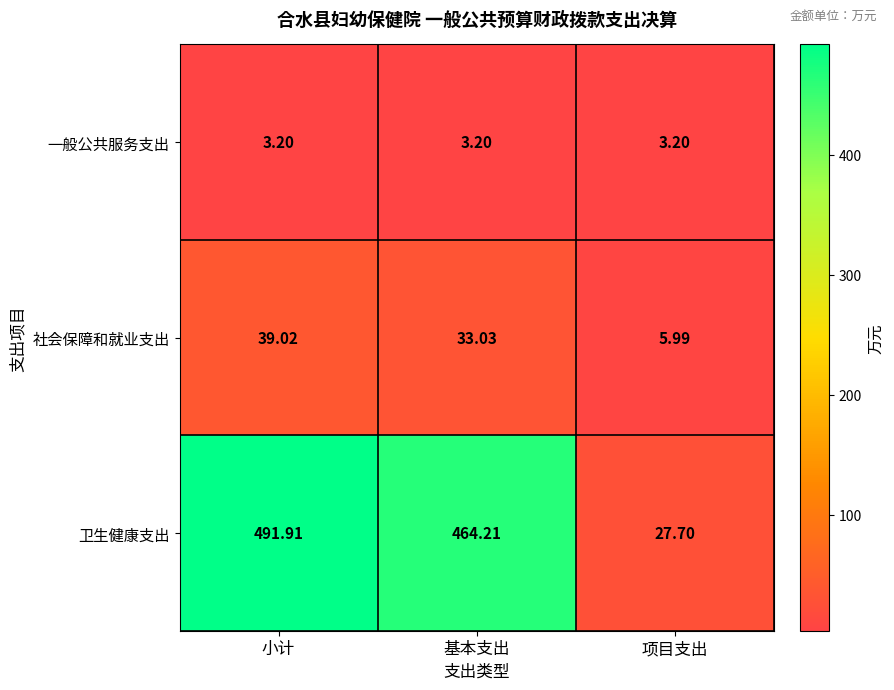

At which label is 卫生健康支出 closest to 259?

基本支出